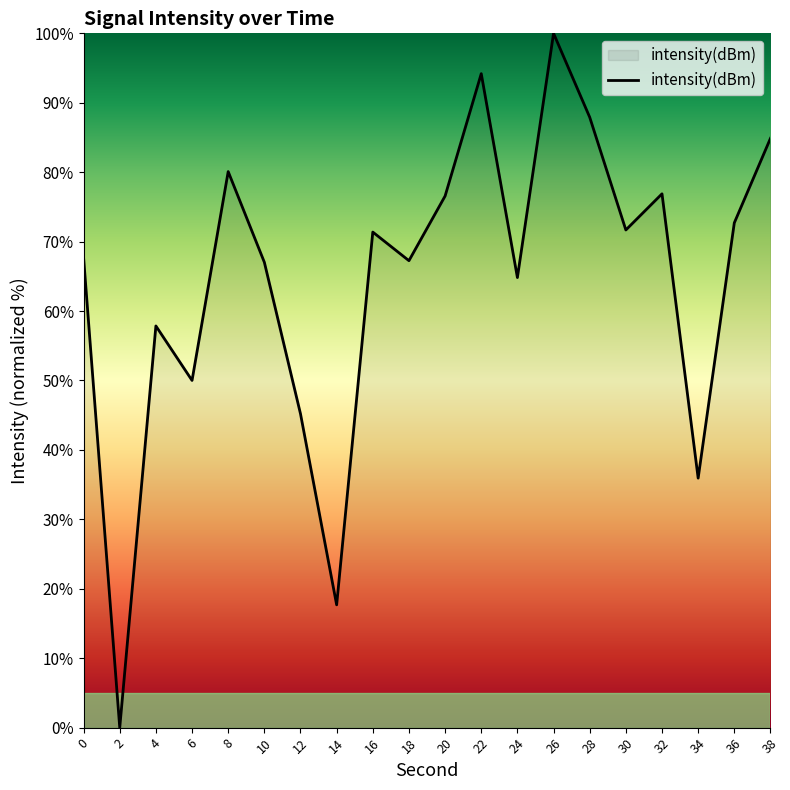

At which category does the chart reach its minimum across all series?

2